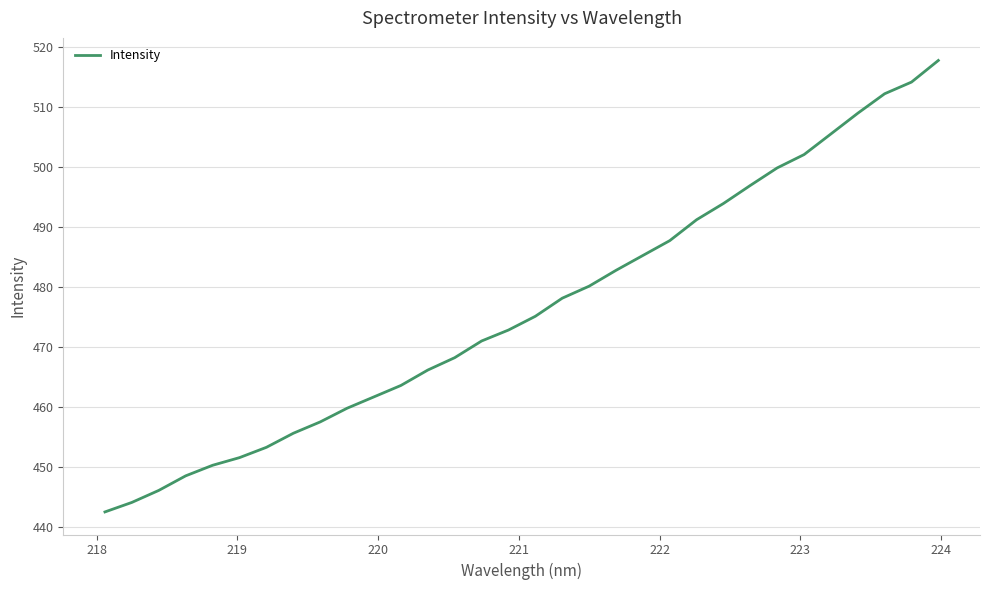

What is the minimum value shown in the chart?

442.6